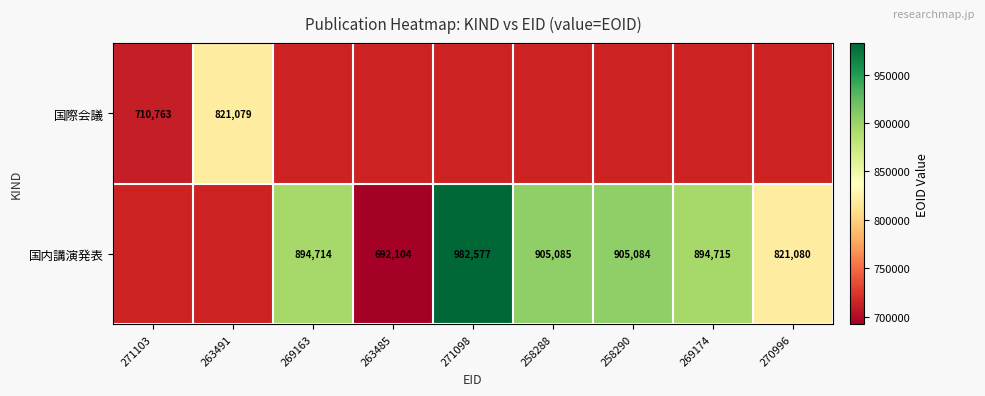

True or false: 国内講演発表 has a value of 894715 at 269174.

True